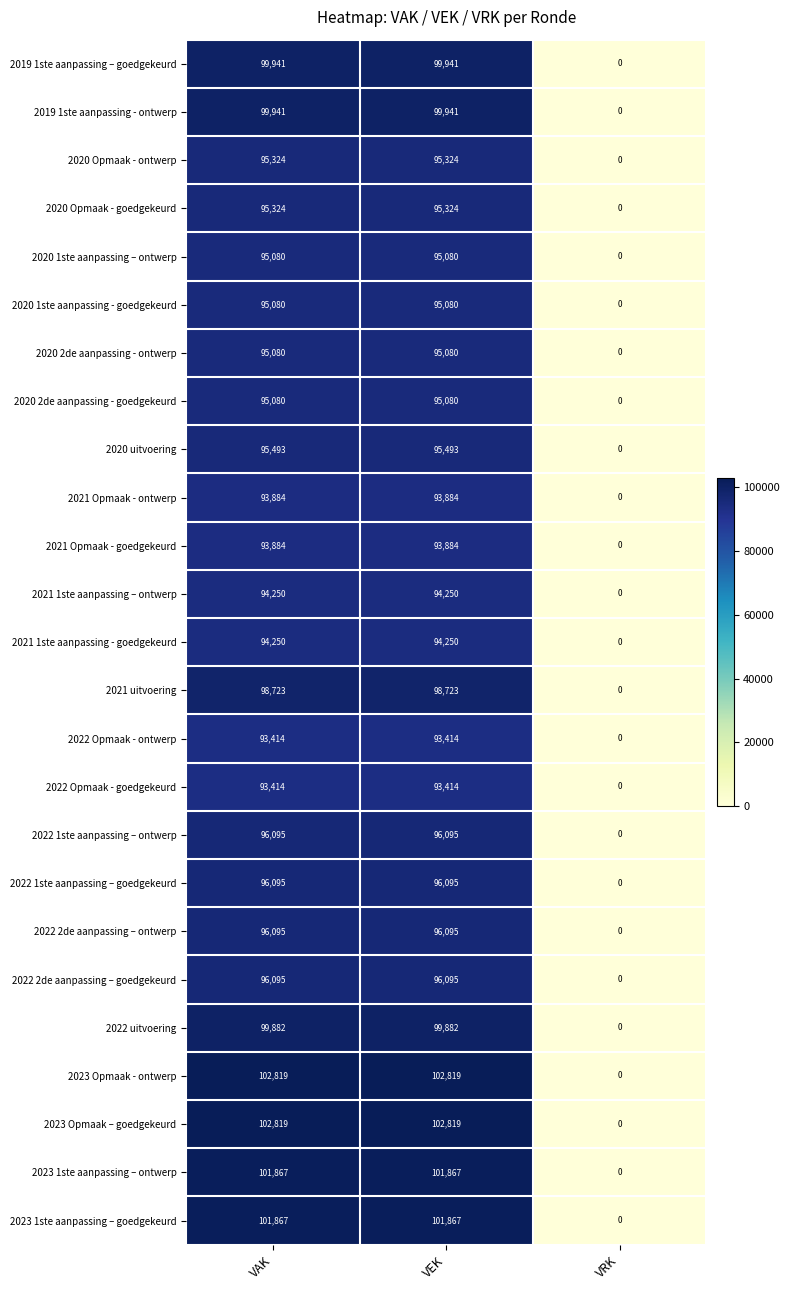

What is the average value of the 2021 1ste aanpassing - goedgekeurd series?

62833